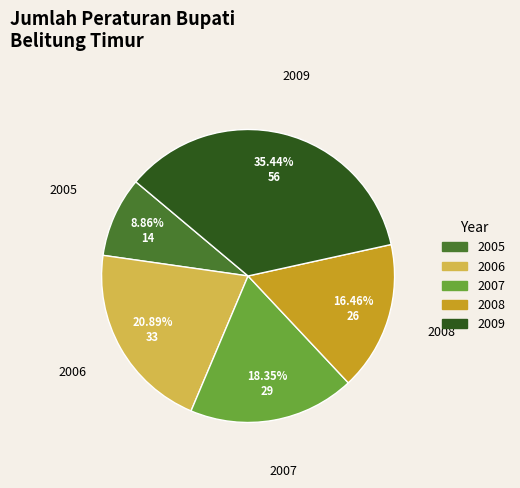

What portion of the pie excludes 2005?

91.1%